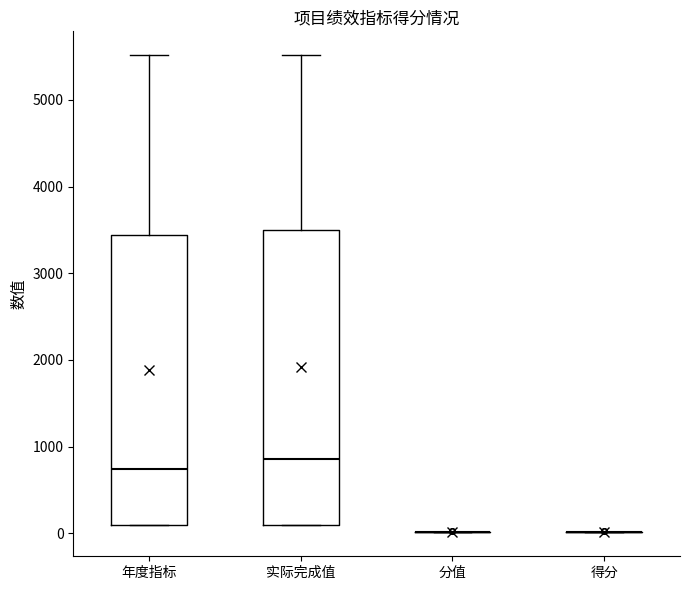

Reading left to right, transcribe this box plot: for each box, give where its median line is, the range the box spans, and where its two whiskers end, as read against the y-axis. The values are not printed on the chart, so give them approximately, as read against the axis.

年度指标: median 700, box 100 to 3400, whiskers 100 to 5500
实际完成值: median 900, box 100 to 3500, whiskers 100 to 5500
分值: box collapsed to a line at 0, whiskers 0 to 0
得分: box collapsed to a line at 0, whiskers 0 to 0